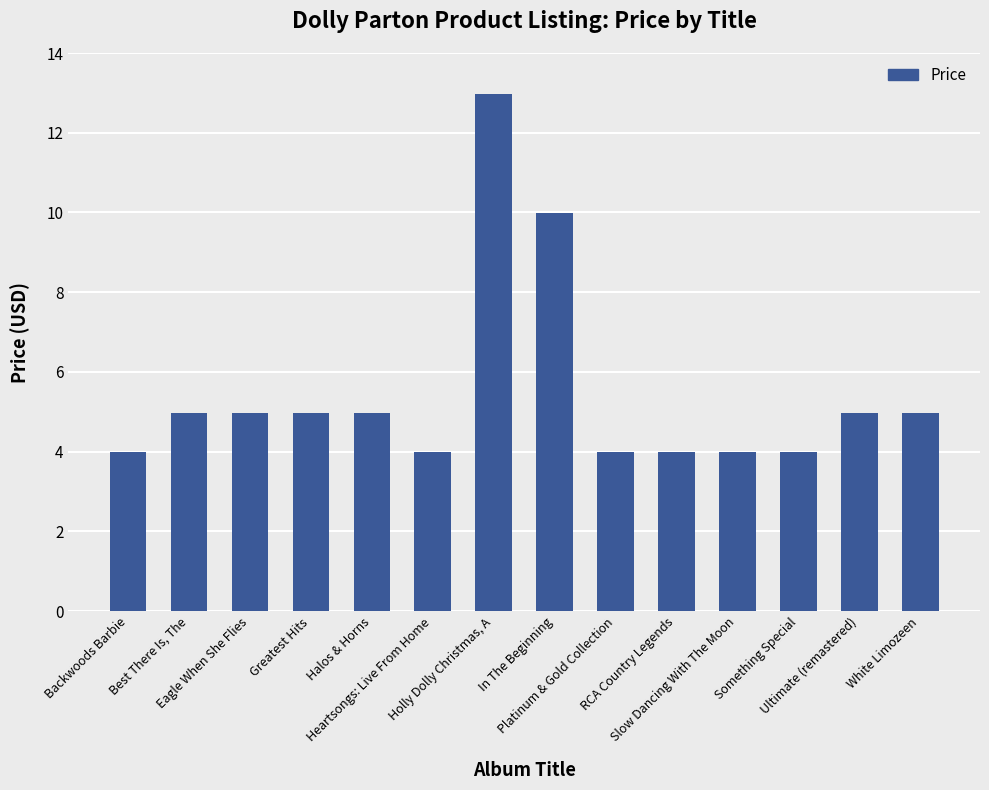

How many distinct data groups are displayed?

1